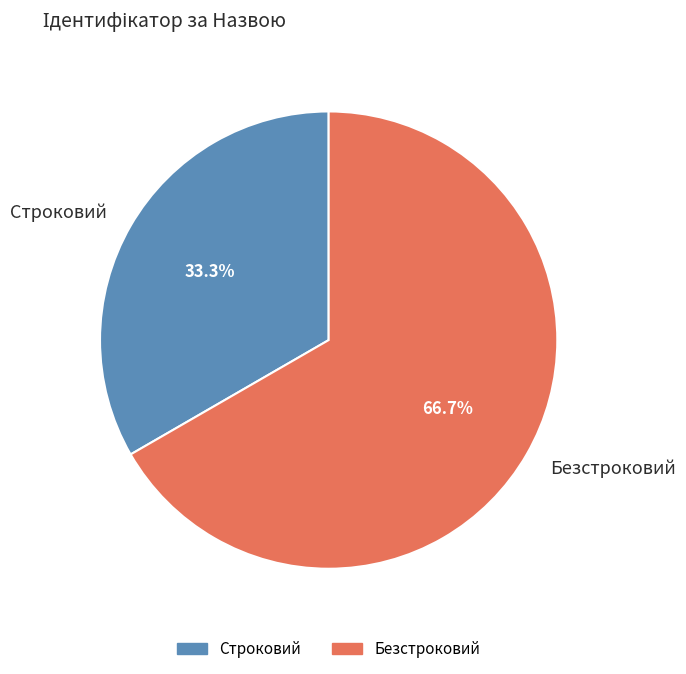

To the nearest percent, what percentage of the pie is Строковий?

33%